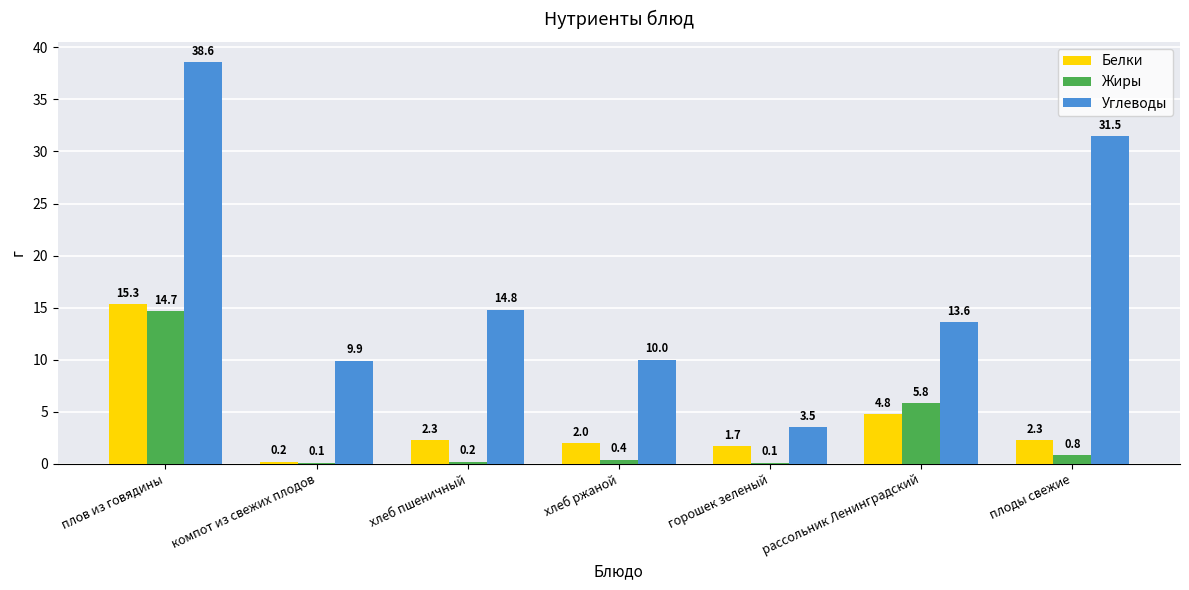

How many series are shown in this chart?

3